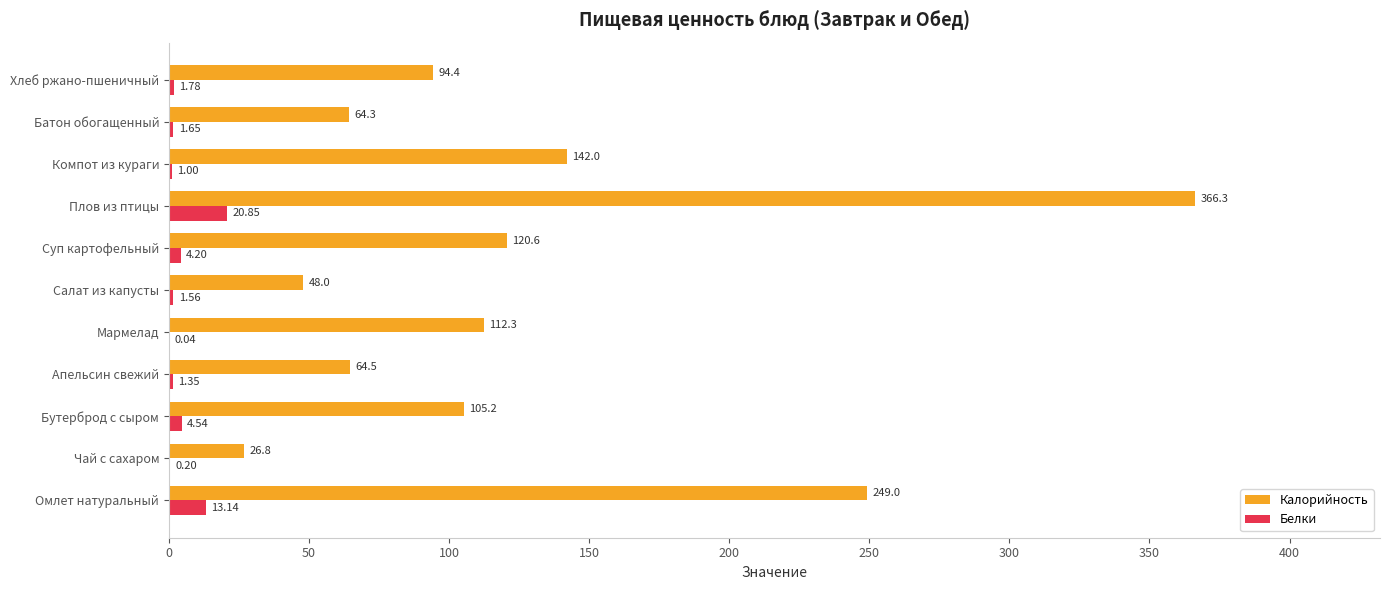

What are all the series names shown in the legend?

Калорийность, Белки